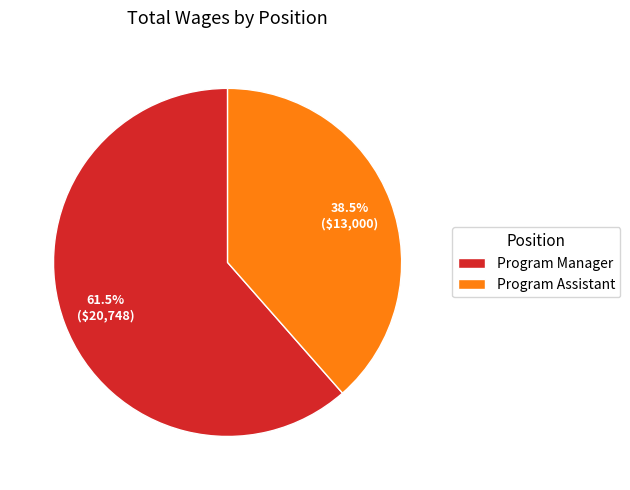

How many slices are in this pie chart?

2